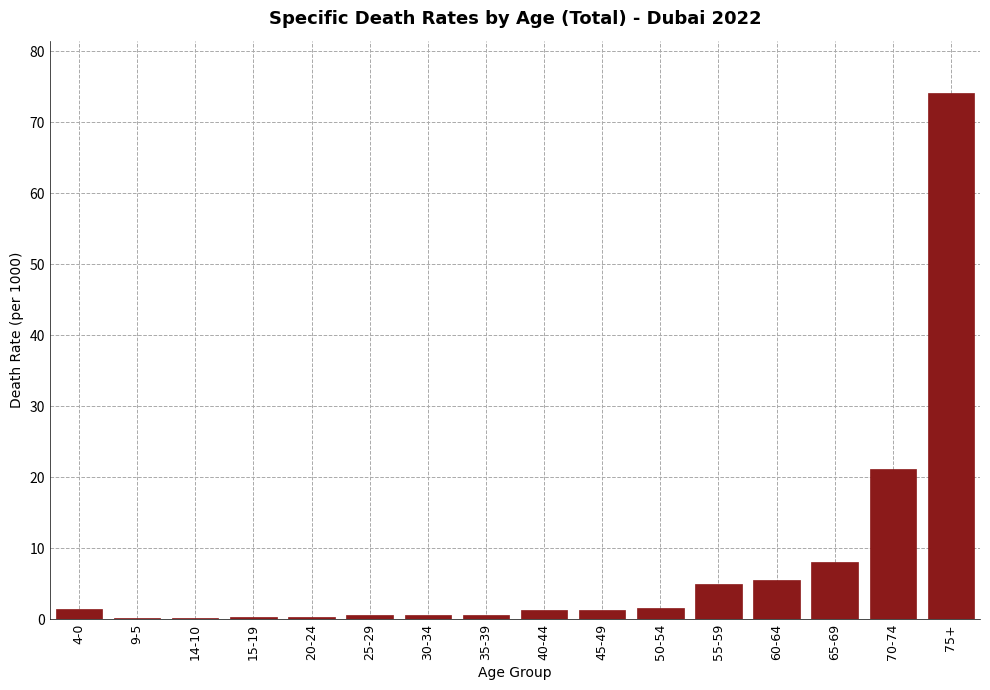

Which category has the highest value across all series?

75+